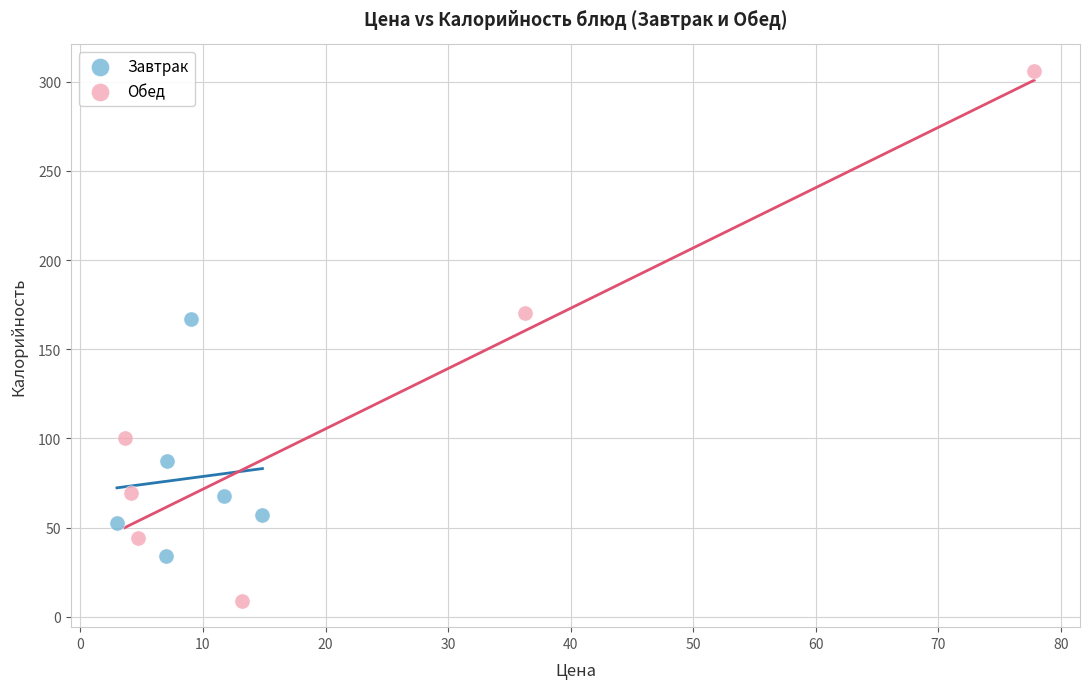

Which series reaches the minimum Y coordinate?

Обед